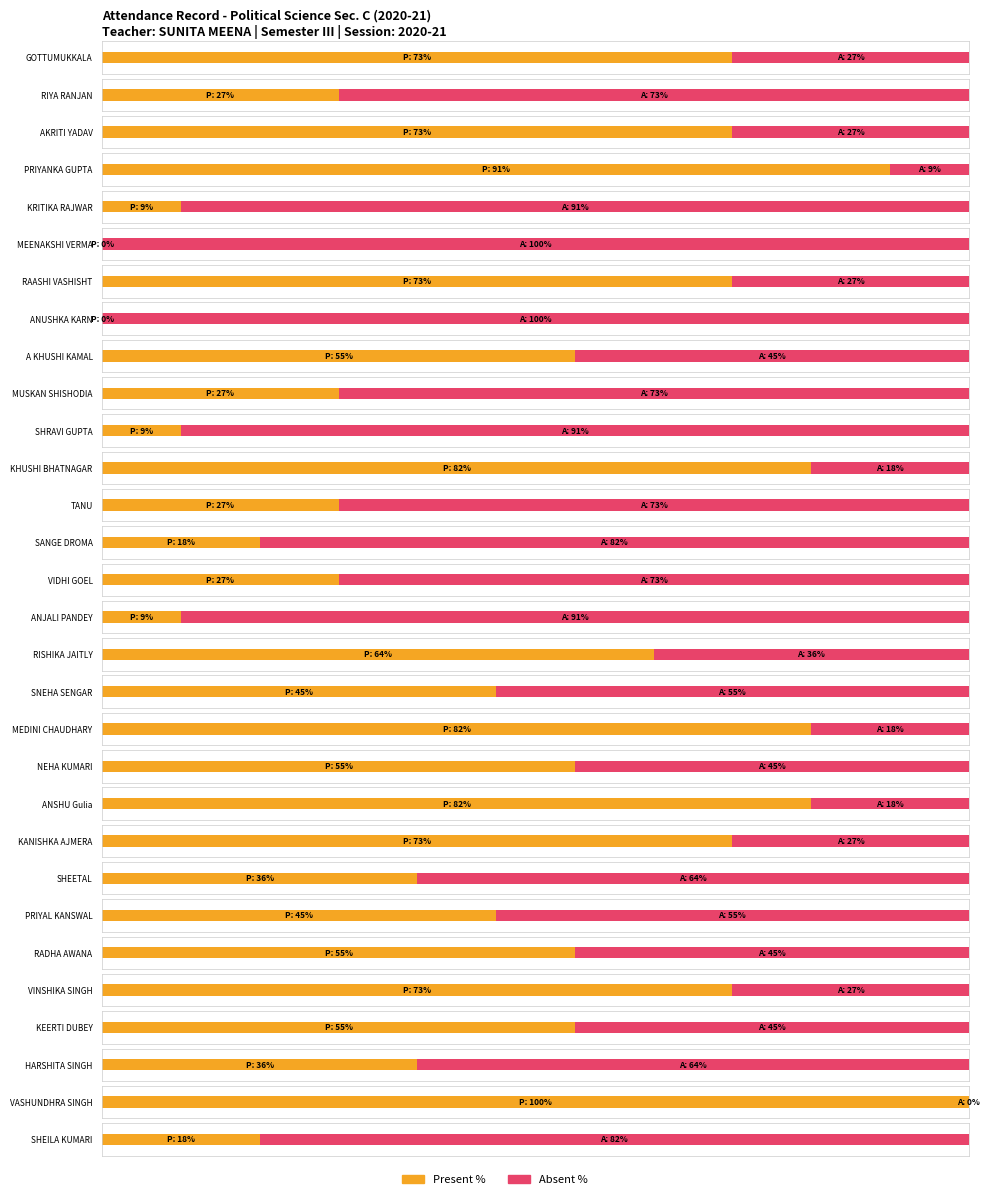

What are all the series names shown in the legend?

Present, Absent